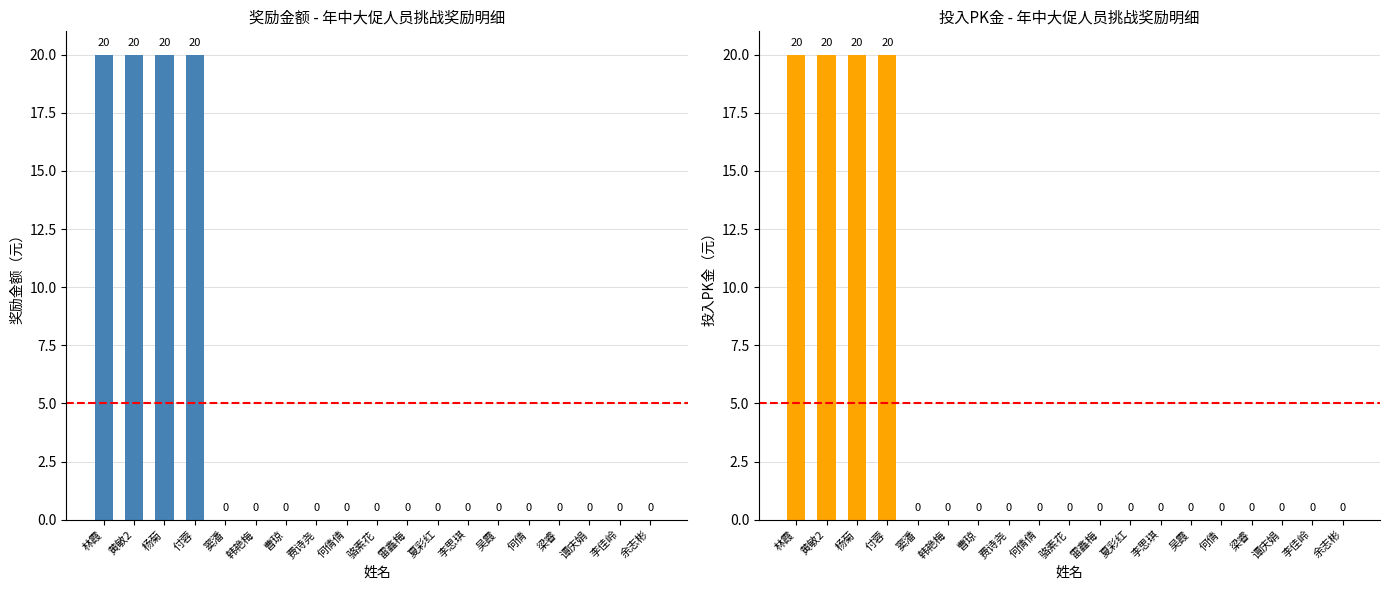

Where is 奖励金额（人） nearest to the value 10?

林霞